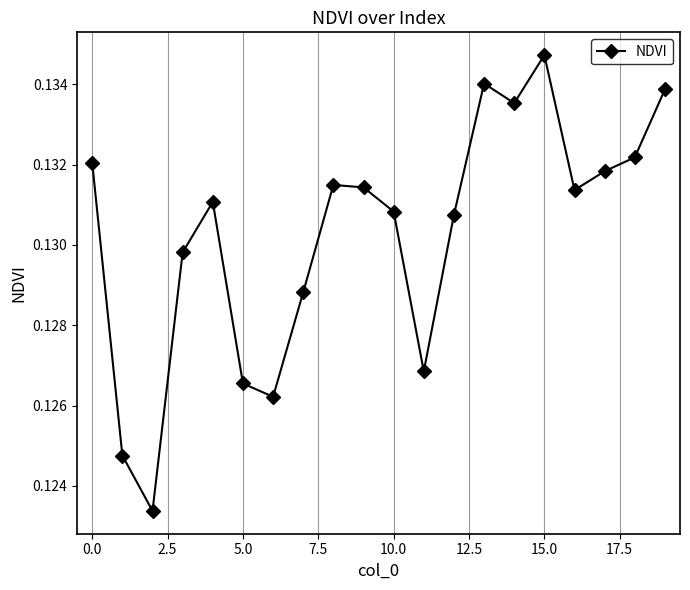

What is the sum of all values?

2.6